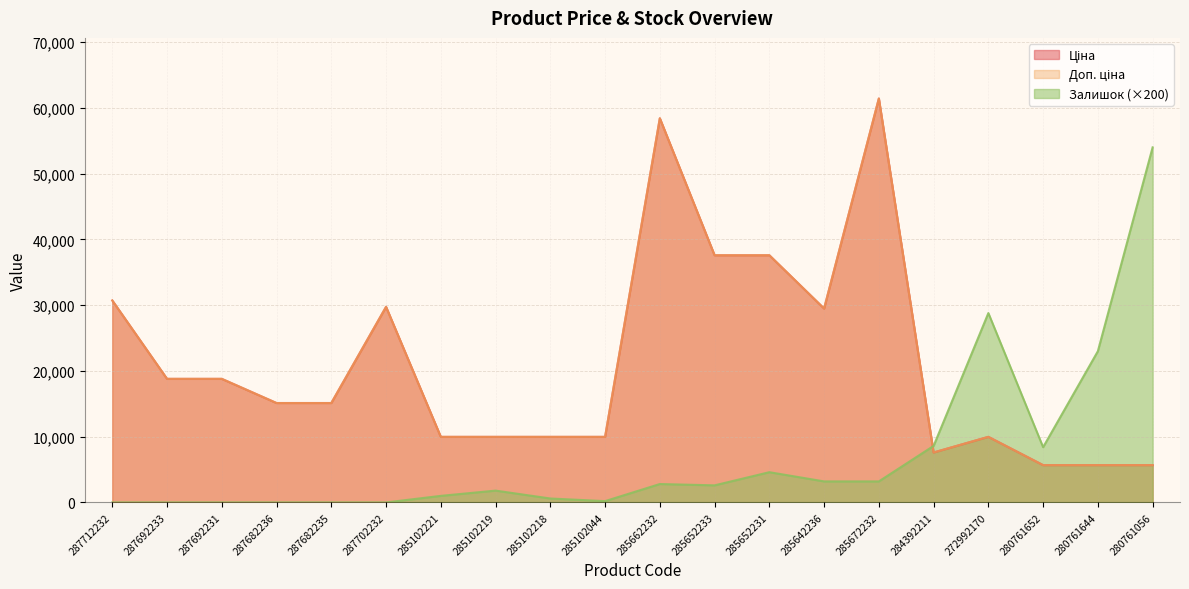

True or false: Ціна has more than 1 points higher than both neighbors.

True